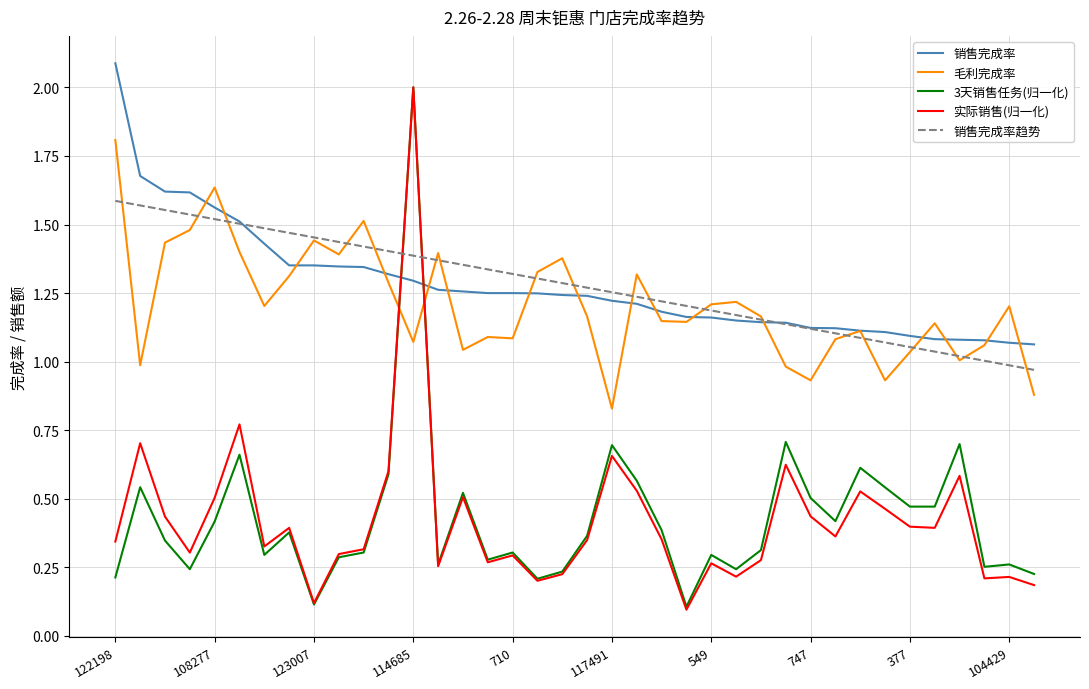

Is this an area chart (filled region under the line)?

No